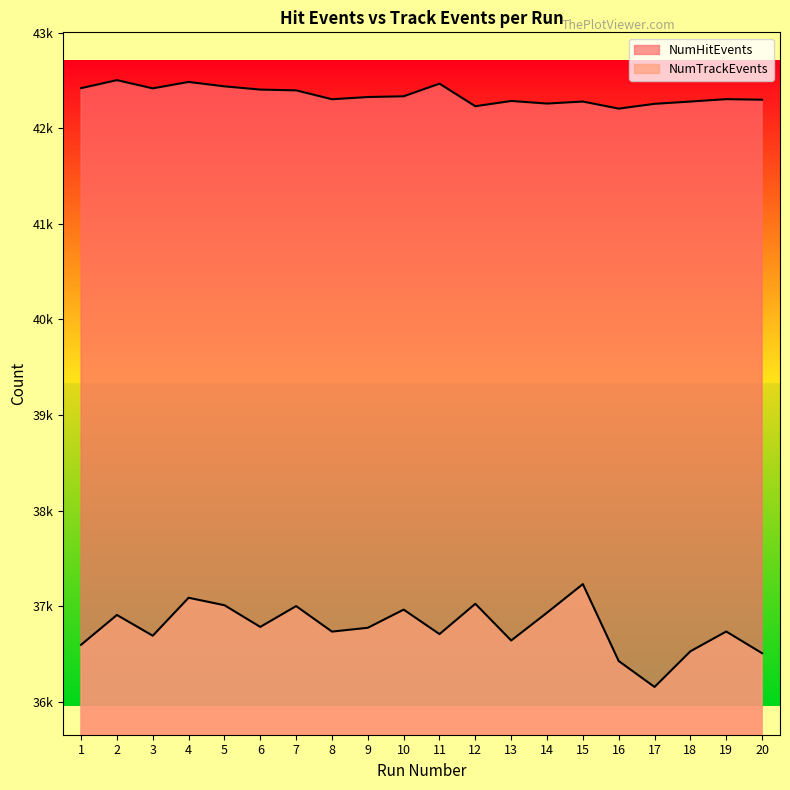

What is the minimum value shown in the chart?

36154